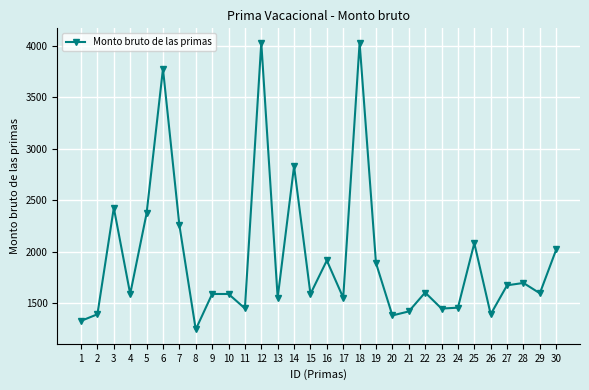

What is the difference between the values at 24 and 1?

128.2